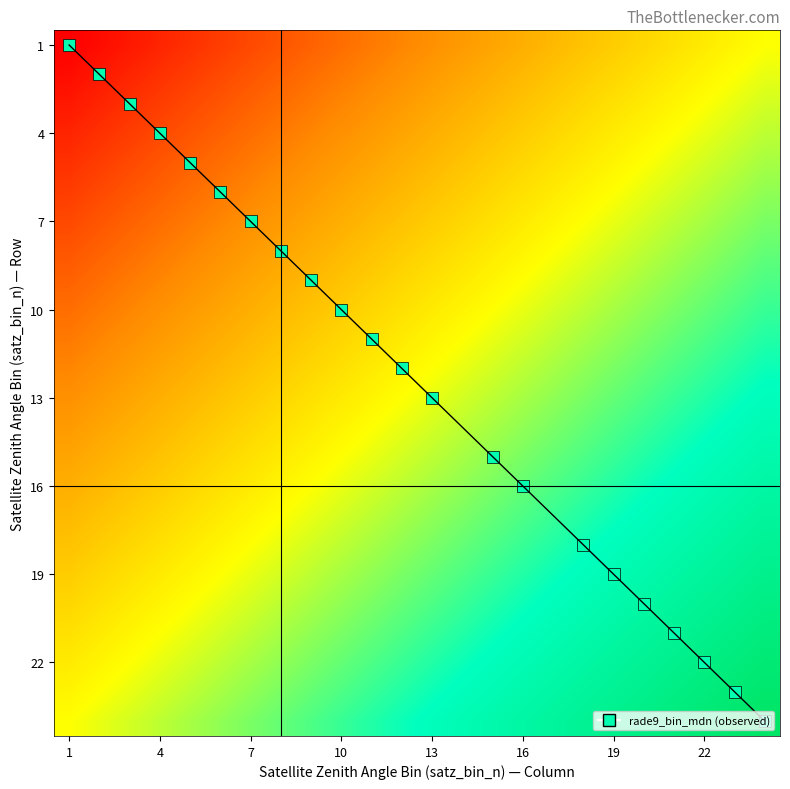

How many data points in 7 are above 0?

6